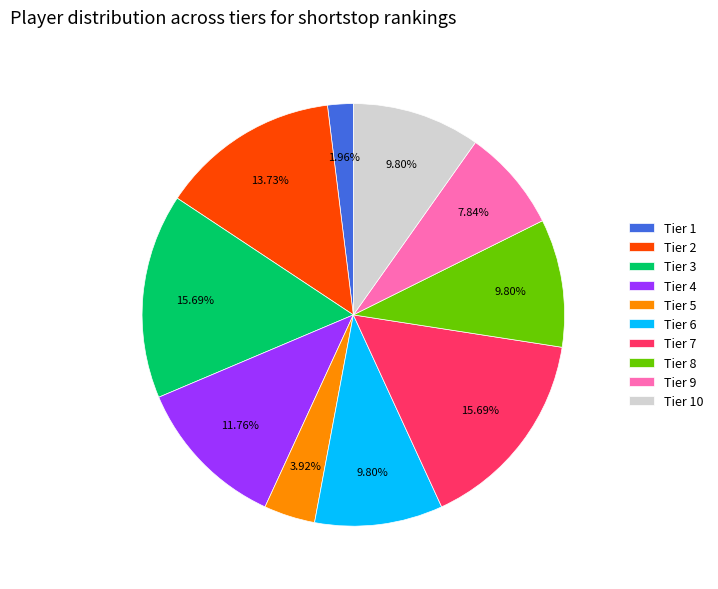

What percentage do Tier 2 and Tier 6 together represent?

23.5%